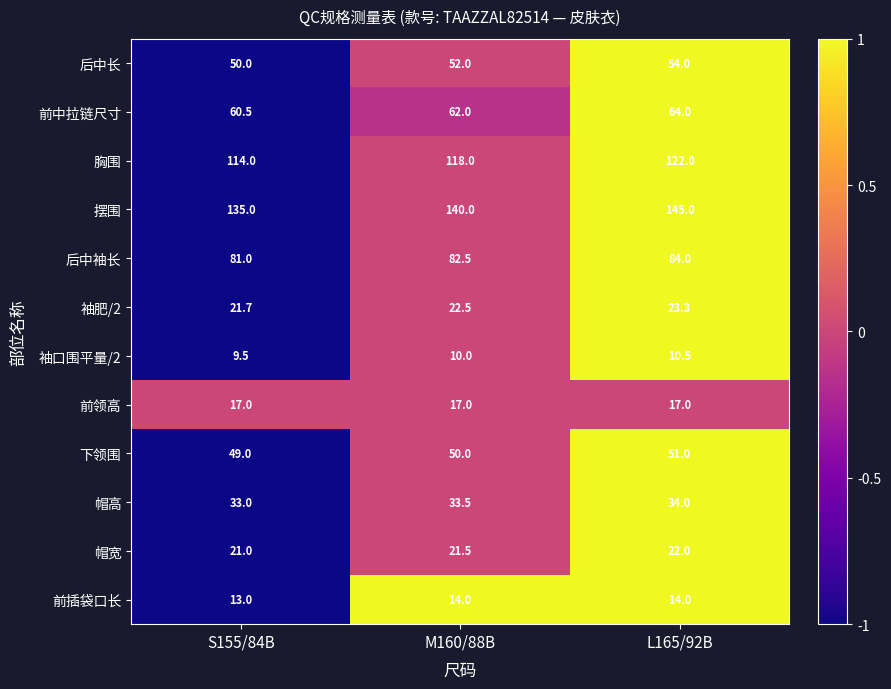

What is the minimum value shown in the chart?

9.5